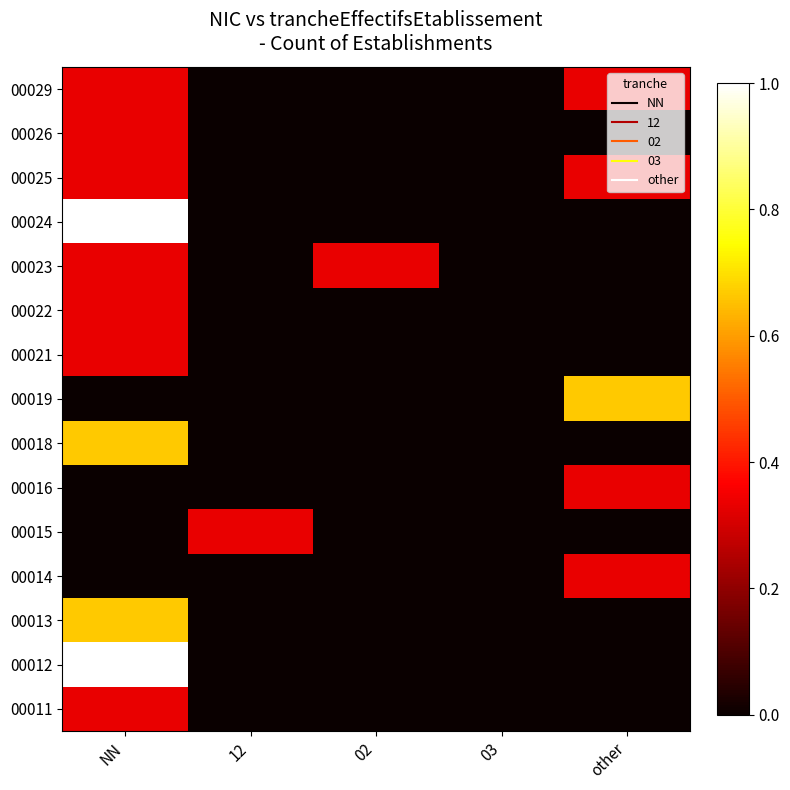

Reading right to left, what are all the values shown in this chart?

00011: other=0.0	03=0.0	02=0.0	12=0.0	NN=0.3
00012: other=0.0	03=0.0	02=0.0	12=0.0	NN=1.0
00013: other=0.0	03=0.0	02=0.0	12=0.0	NN=0.7
00014: other=0.3	03=0.0	02=0.0	12=0.0	NN=0.0
00015: other=0.0	03=0.0	02=0.0	12=0.3	NN=0.0
00016: other=0.3	03=0.0	02=0.0	12=0.0	NN=0.0
00018: other=0.0	03=0.0	02=0.0	12=0.0	NN=0.7
00019: other=0.7	03=0.0	02=0.0	12=0.0	NN=0.0
00021: other=0.0	03=0.0	02=0.0	12=0.0	NN=0.3
00022: other=0.0	03=0.0	02=0.0	12=0.0	NN=0.3
00023: other=0.0	03=0.0	02=0.3	12=0.0	NN=0.3
00024: other=0.0	03=0.0	02=0.0	12=0.0	NN=1.0
00025: other=0.3	03=0.0	02=0.0	12=0.0	NN=0.3
00026: other=0.0	03=0.0	02=0.0	12=0.0	NN=0.3
00029: other=0.3	03=0.0	02=0.0	12=0.0	NN=0.3